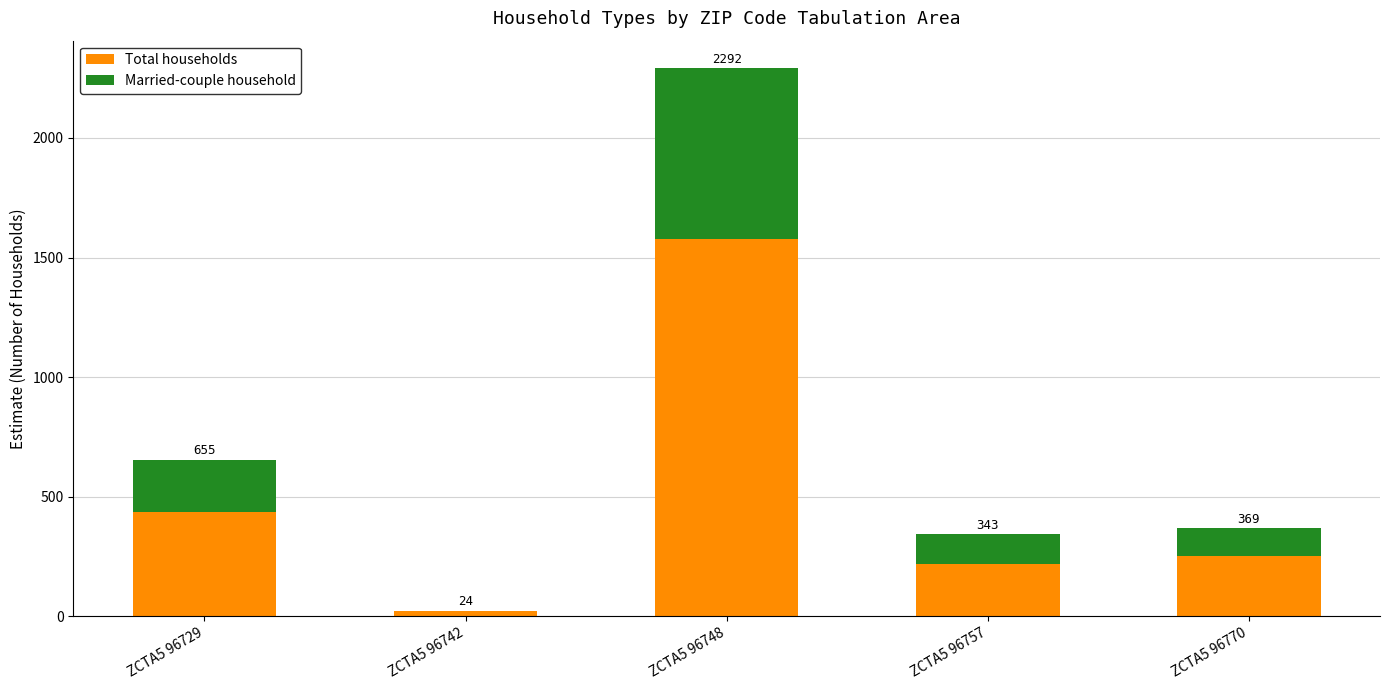

Between ZCTA5 96742 and ZCTA5 96770, which is larger?

ZCTA5 96770